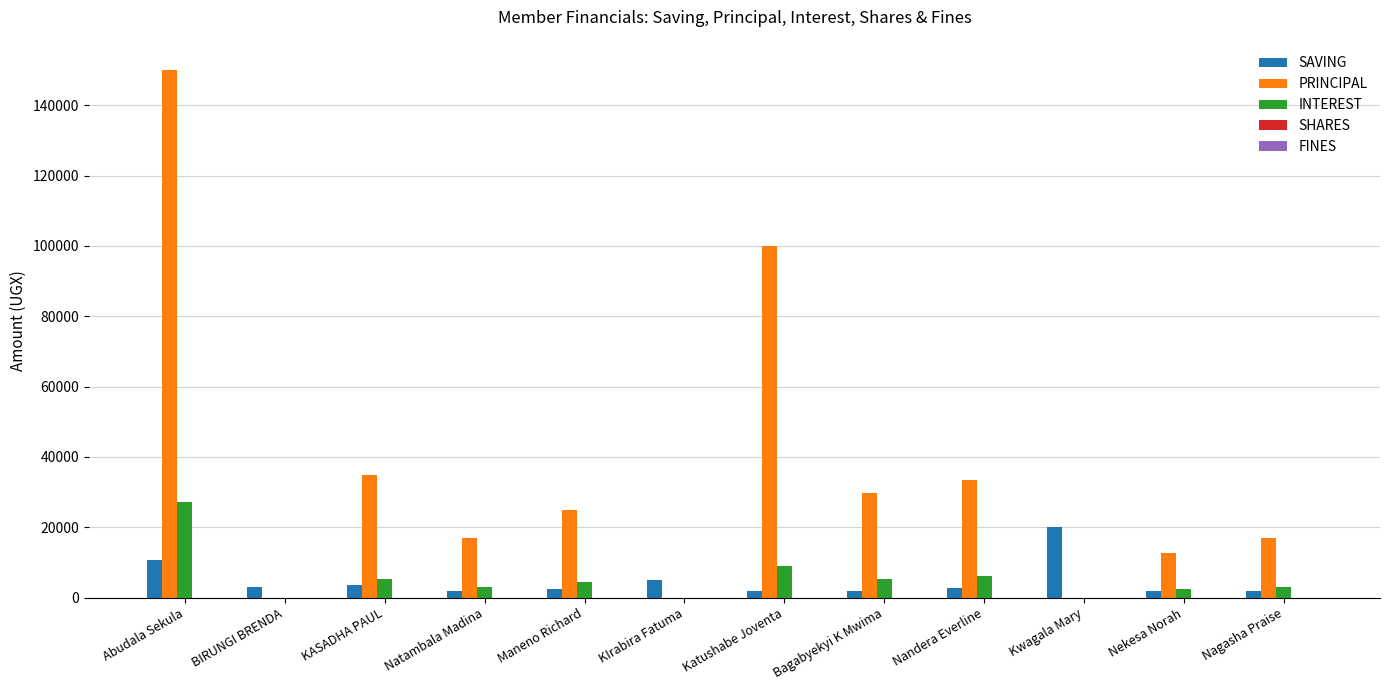

At which label is INTEREST closest to 13600?

Katushabe Joventa